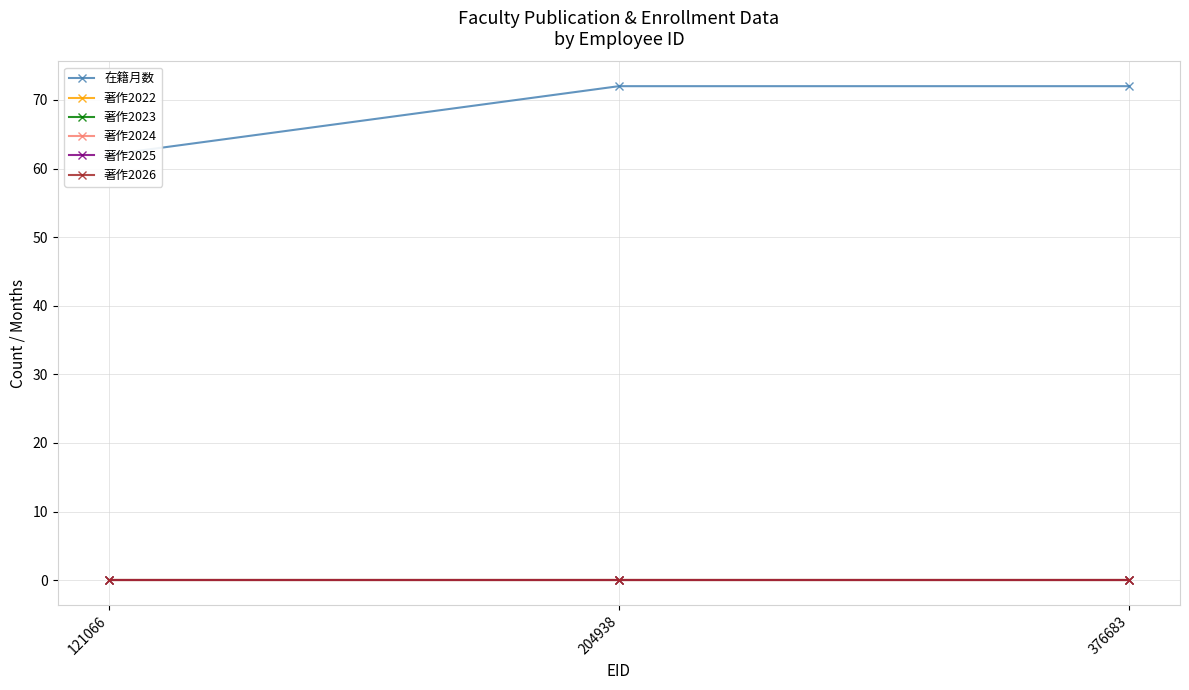

At which category does the chart reach its peak across all series?

204938